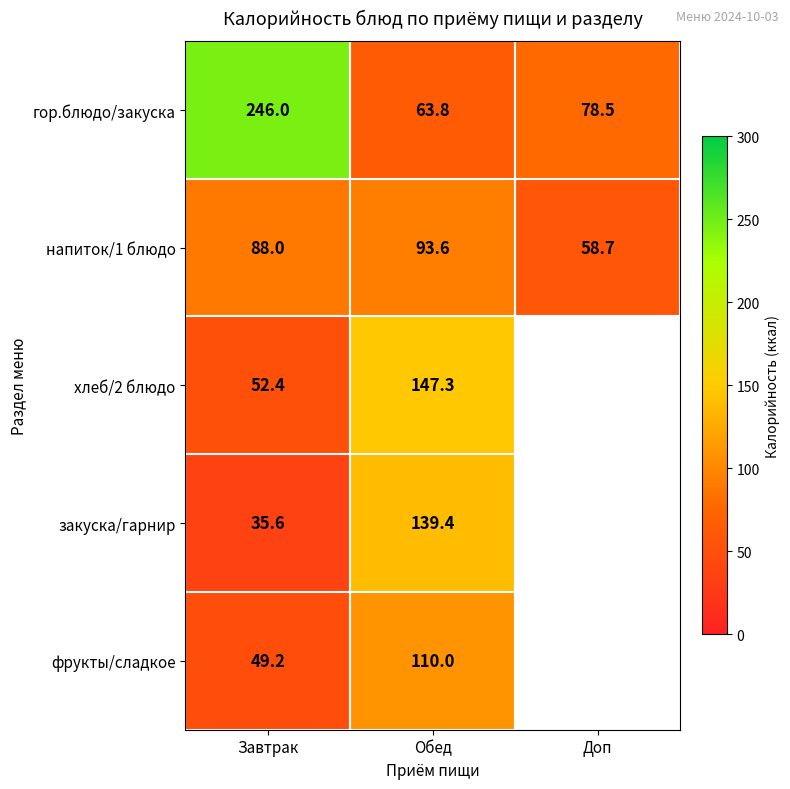

How many data points does each series have?

3